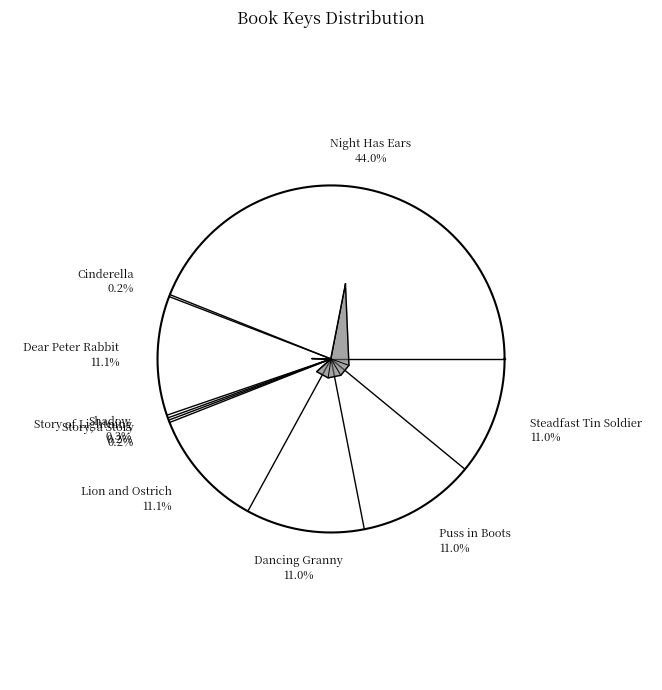

Approximately how many times larger is the value at 8: Dancing Granny compared to 2: Cinderella?

56.7